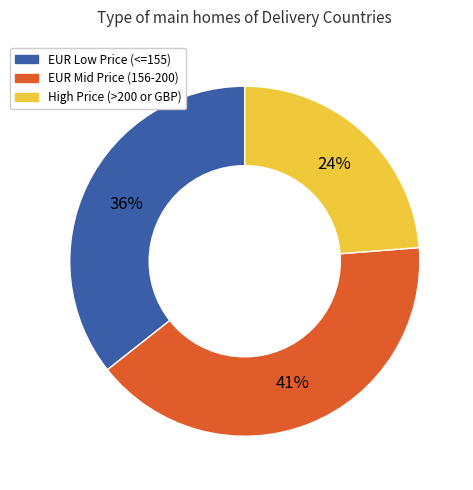

Is there a majority slice in this chart?

No